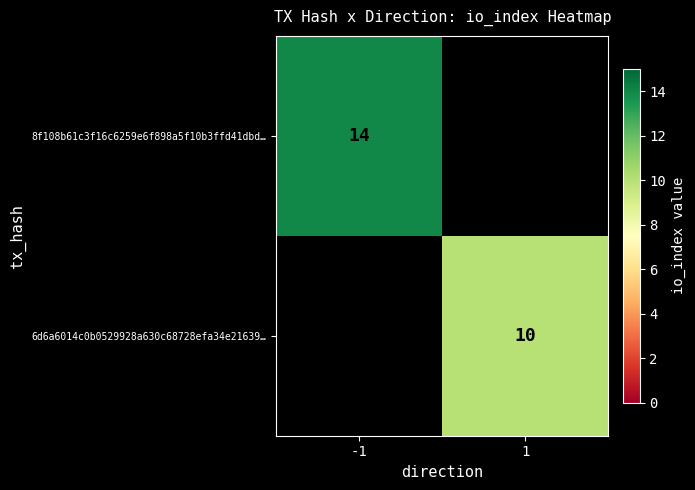

The value of 6d6a6014c0b0529928a630c68728efa34e21639… at 1 is 14. True or false?

False